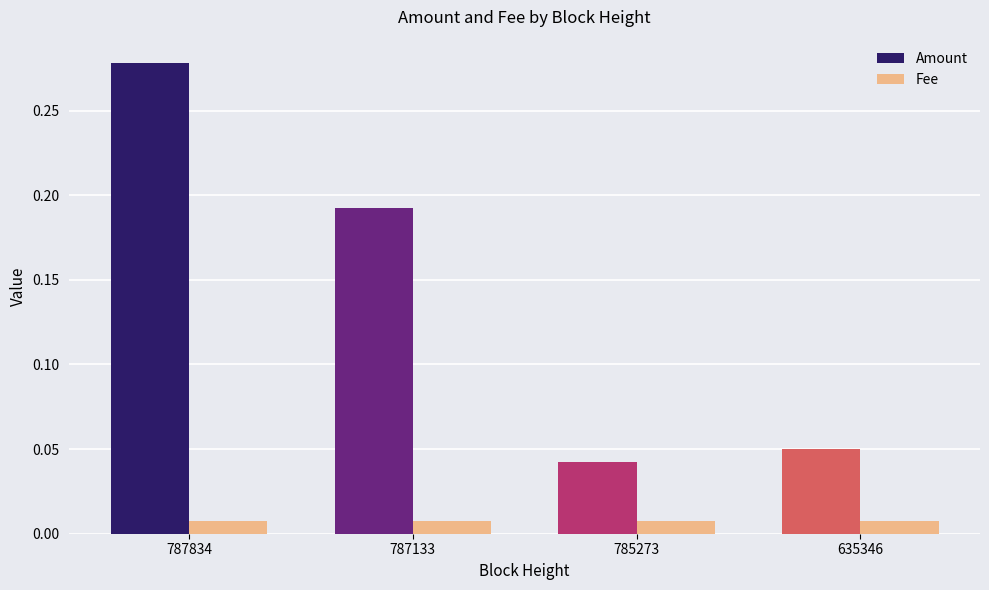

List the series in order of their peak value, lowest first.

Fee, Amount